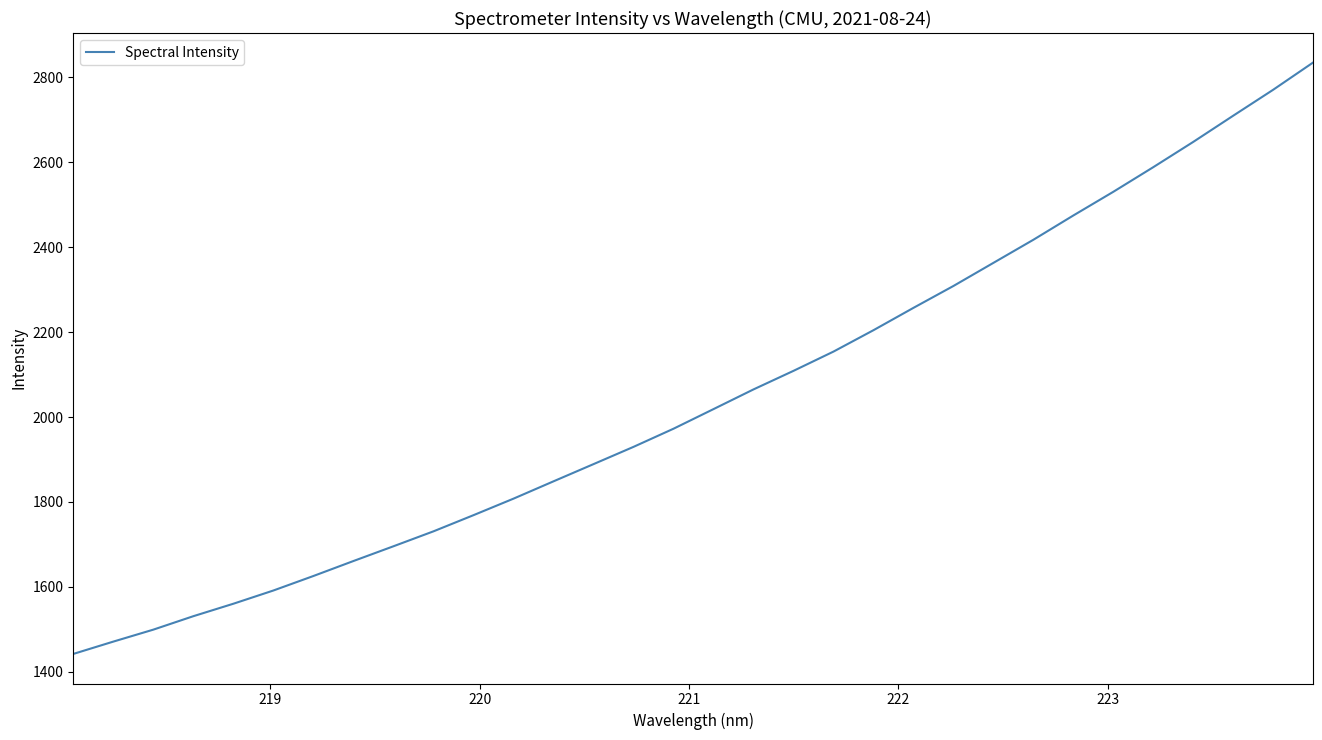

What is the difference between the maximum and minimum values?

1392.4